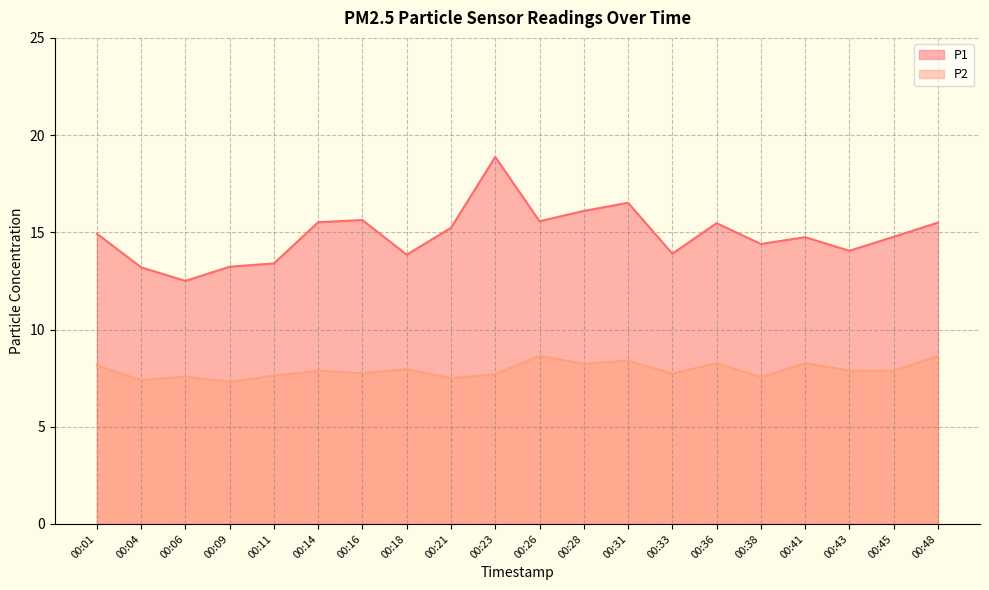

True or false: P2 and P1 intersect in this chart.

False